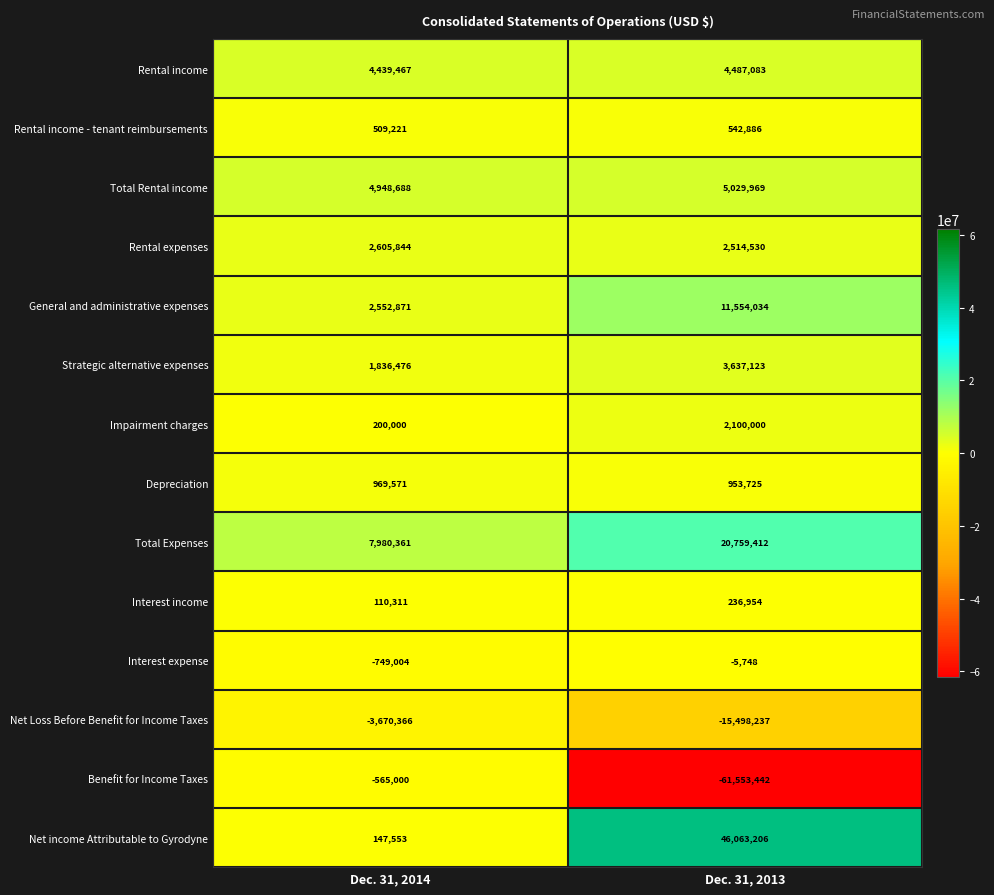

True or false: Benefit for Income Taxes has a value of -61553442 at Dec. 31, 2013.

True